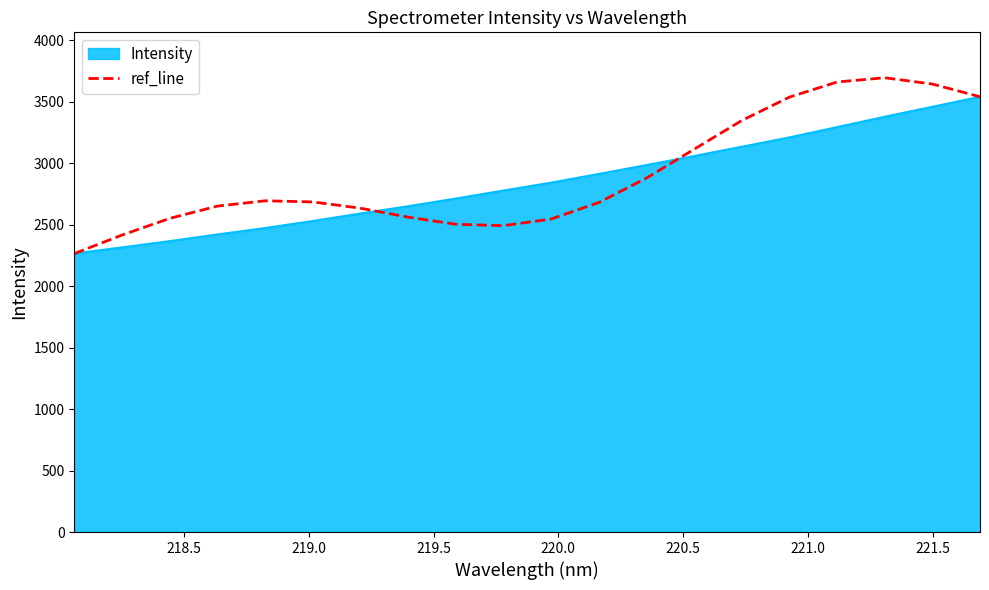

What is the maximum value shown in the chart?

3696.1